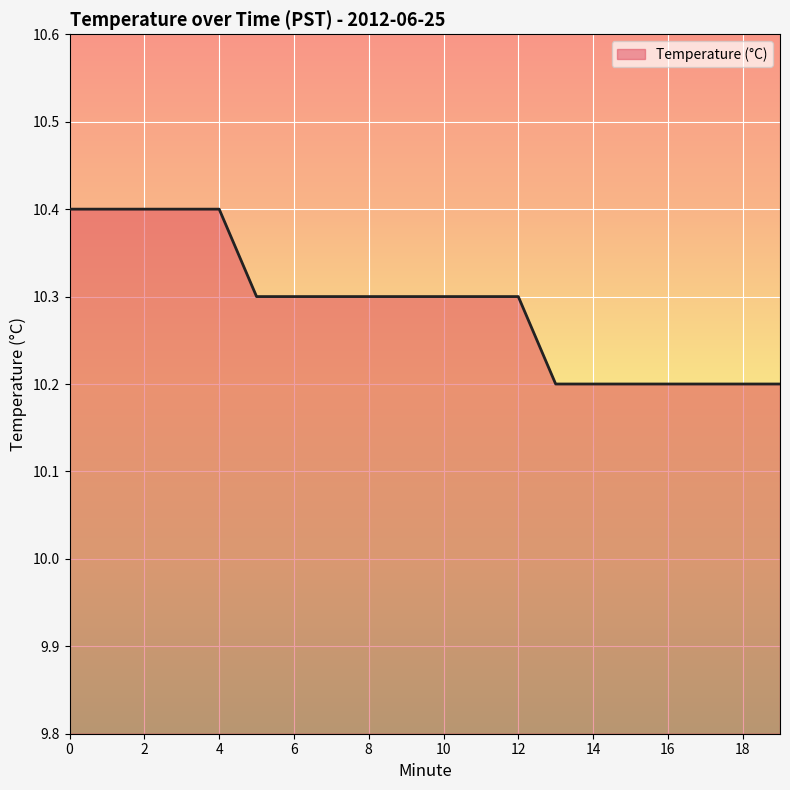

Reading right to left, list all the values displayed in this chart.

10.2	10.2	10.2	10.2	10.2	10.2	10.2	10.3	10.3	10.3	10.3	10.3	10.3	10.3	10.3	10.4	10.4	10.4	10.4	10.4